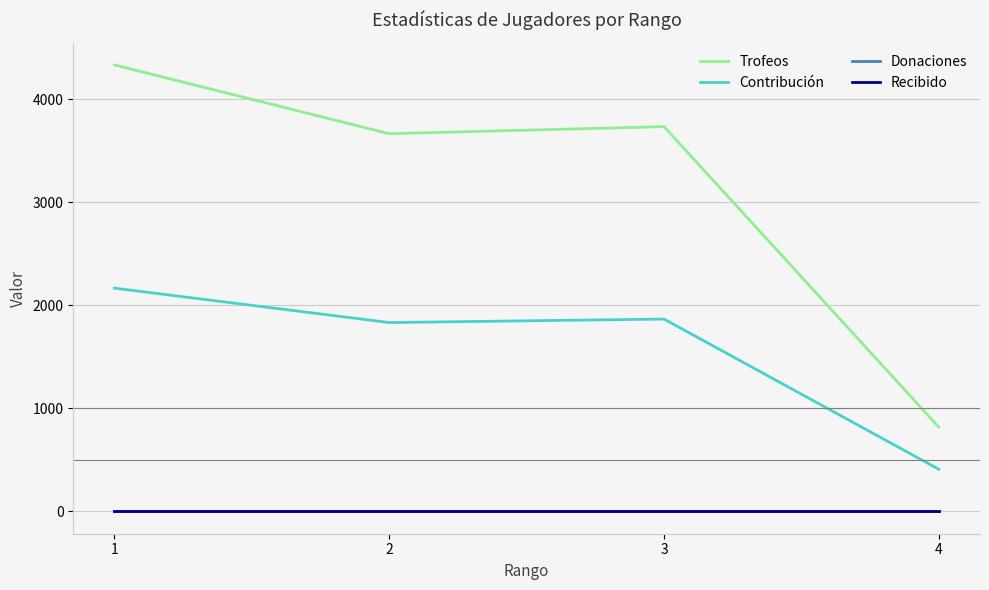

Reading right to left, extract all data points from this chart.

Trofeos: 818	3735	3666	4334
Contribución: 409	1867	1833	2167
Donaciones: 0	0	0	0
Recibido: 0	0	0	0